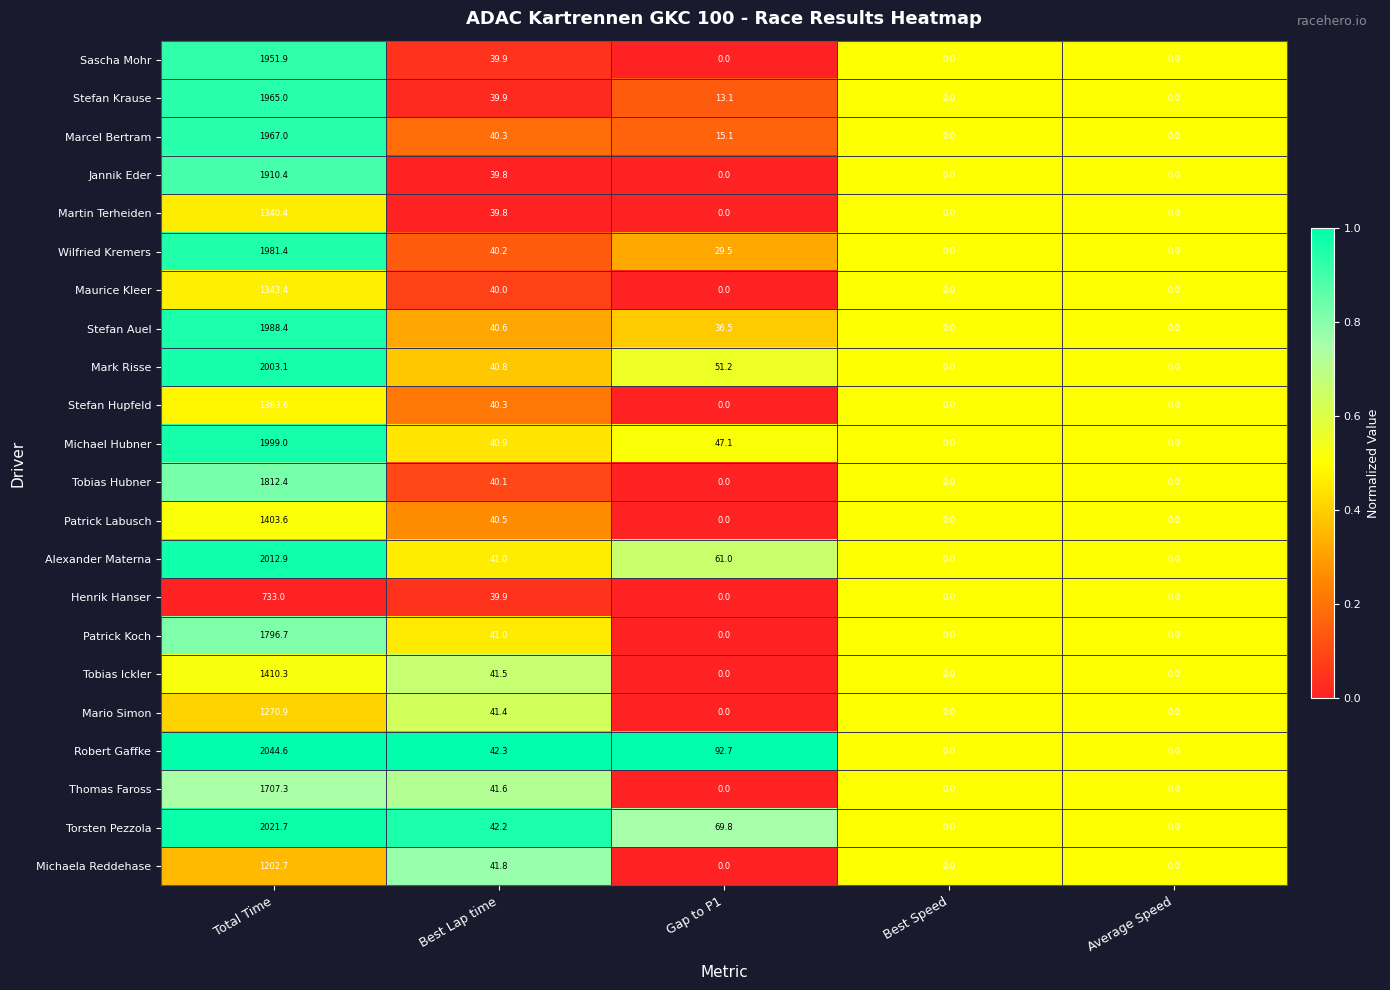

At which label does Michael Hubner first exceed 40?

Total Time